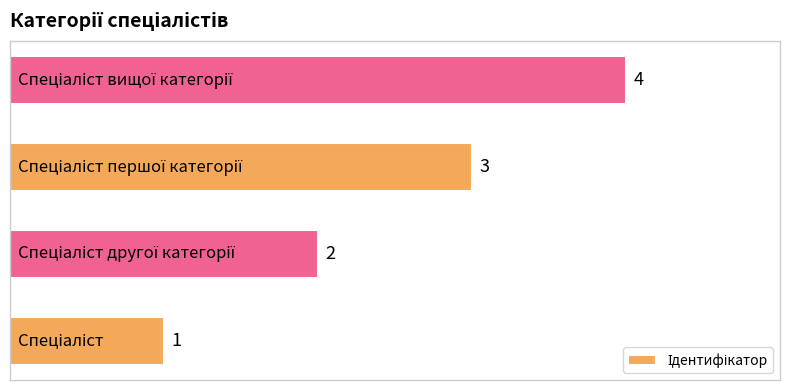

Count the values in the range 2 to 4.

3